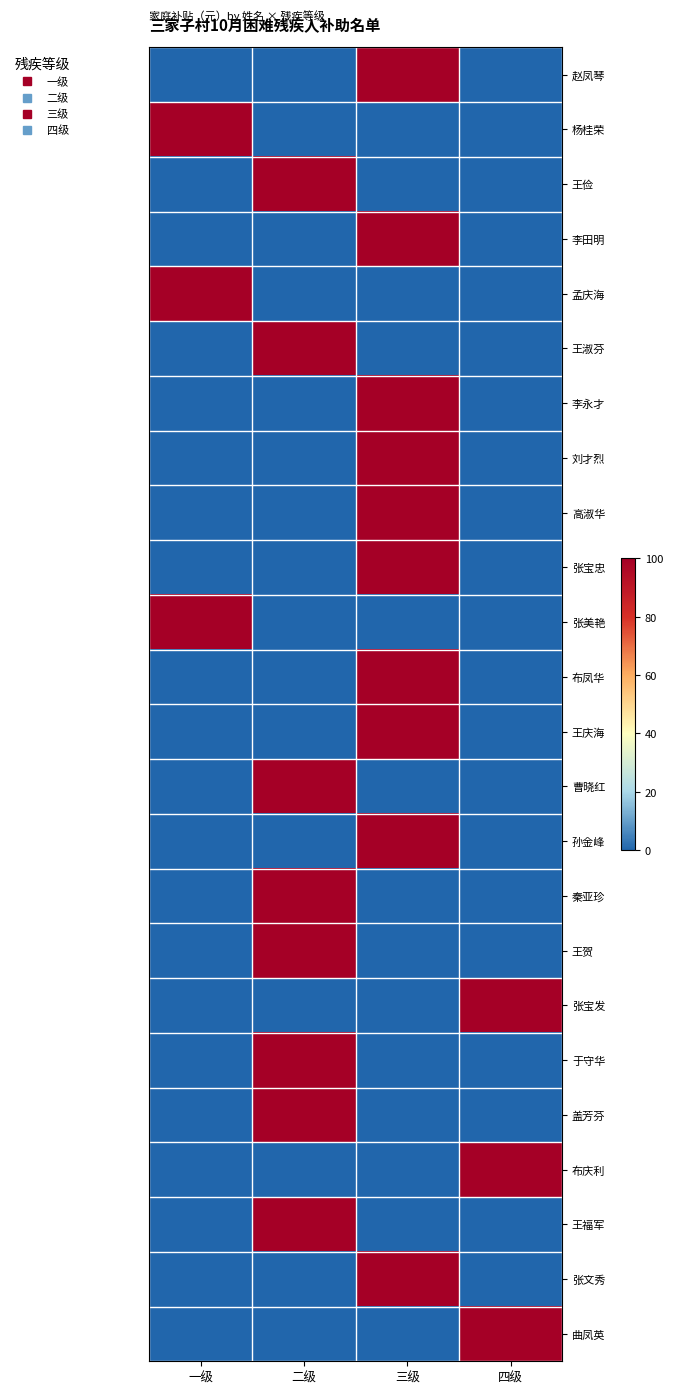

At 一级, list the series in order from smallest to largest.

赵凤琴, 王俭, 李田明, 王淑芬, 李永才, 刘才烈, 高淑华, 张宝忠, 布凤华, 王庆海, 曹晓红, 孙金峰, 秦亚珍, 王贺, 张宝发, 于守华, 盖芳芬, 布庆利, 王福军, 张文秀, 曲凤英, 杨桂荣, 孟庆海, 张美艳